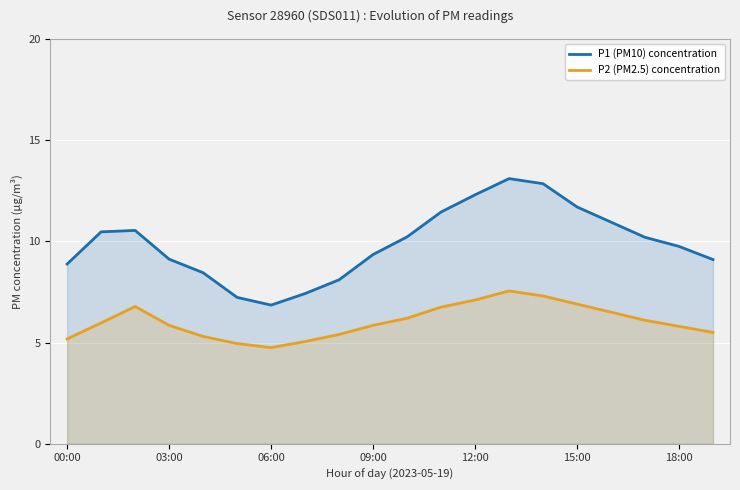

Rank the series by their average value, from lowest to highest.

P2 (PM2.5) concentration, P1 (PM10) concentration